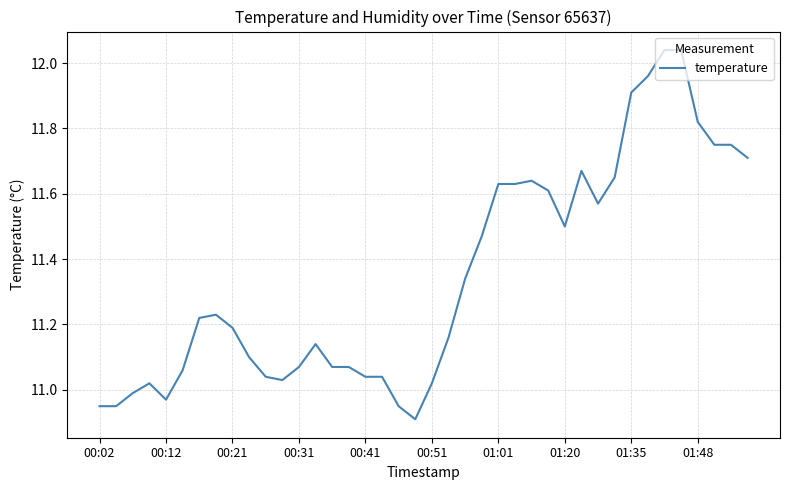

What is the difference between the maximum and minimum values?

1.1